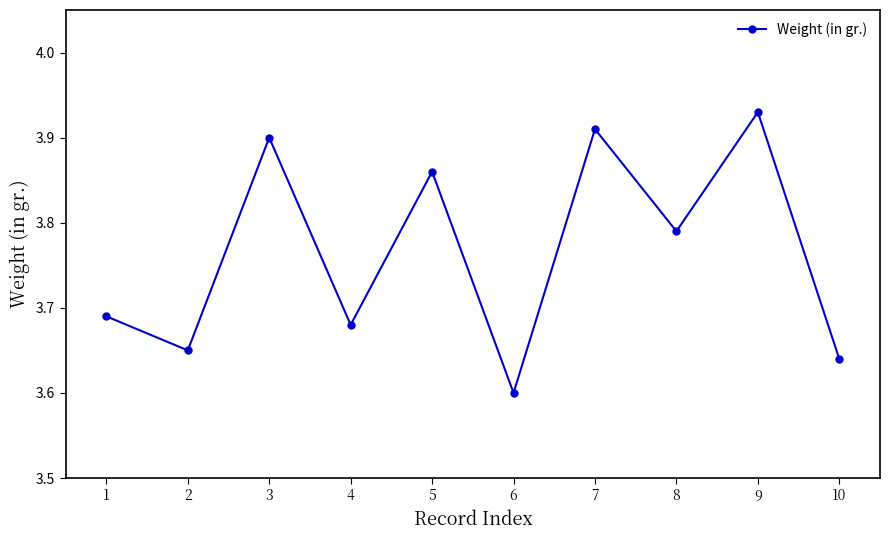

Which label corresponds to the largest value in the chart?

9